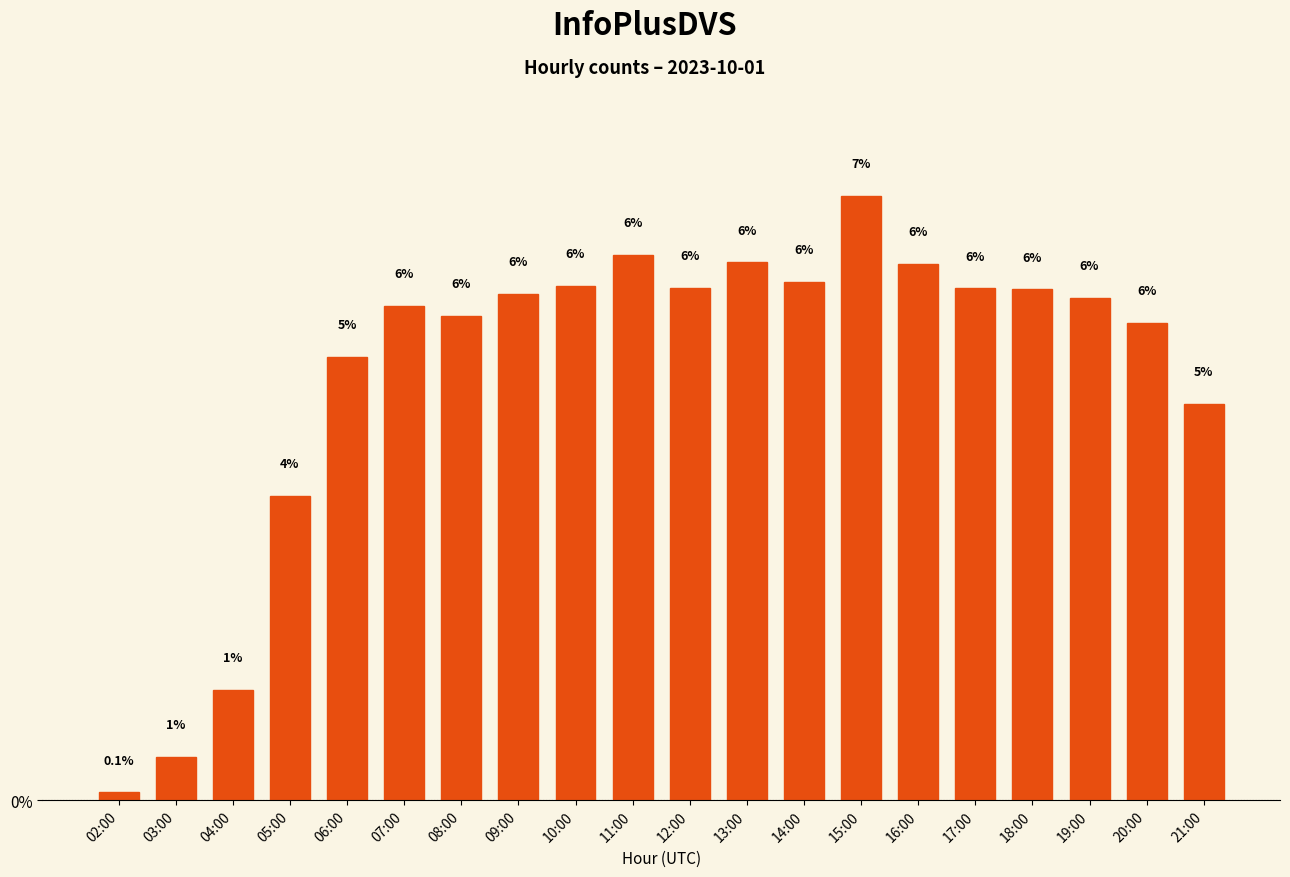

Rank the categories by value from highest to lowest.

15:00, 11:00, 13:00, 16:00, 14:00, 10:00, 12:00, 17:00, 18:00, 09:00, 19:00, 07:00, 08:00, 20:00, 06:00, 21:00, 05:00, 04:00, 03:00, 02:00